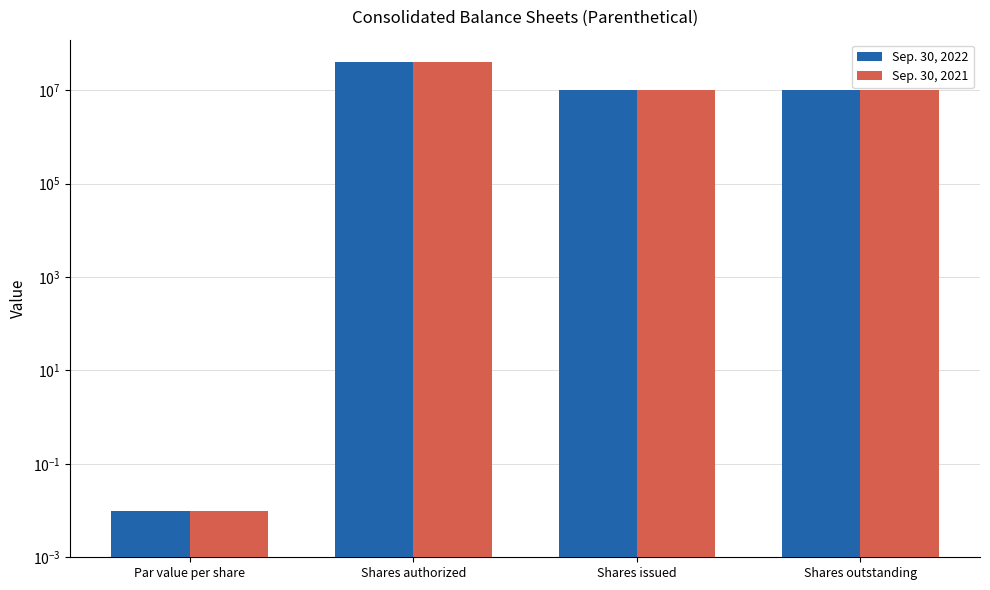

What is the label of the 4th bar from the right?

Par value per share